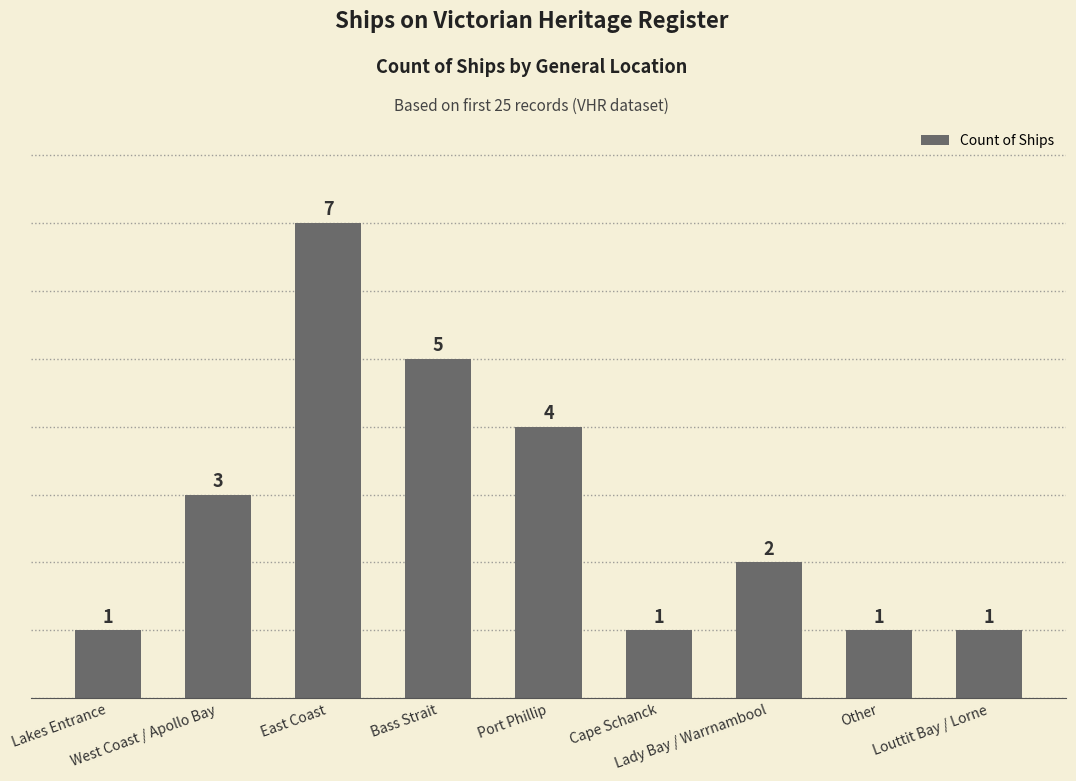

Are the bars grouped side by side (vs. stacked)?

No